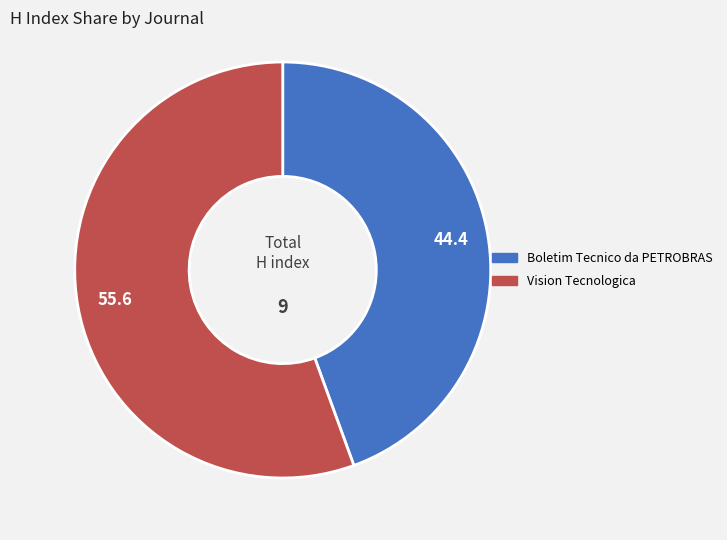

How many slices are in this pie chart?

2